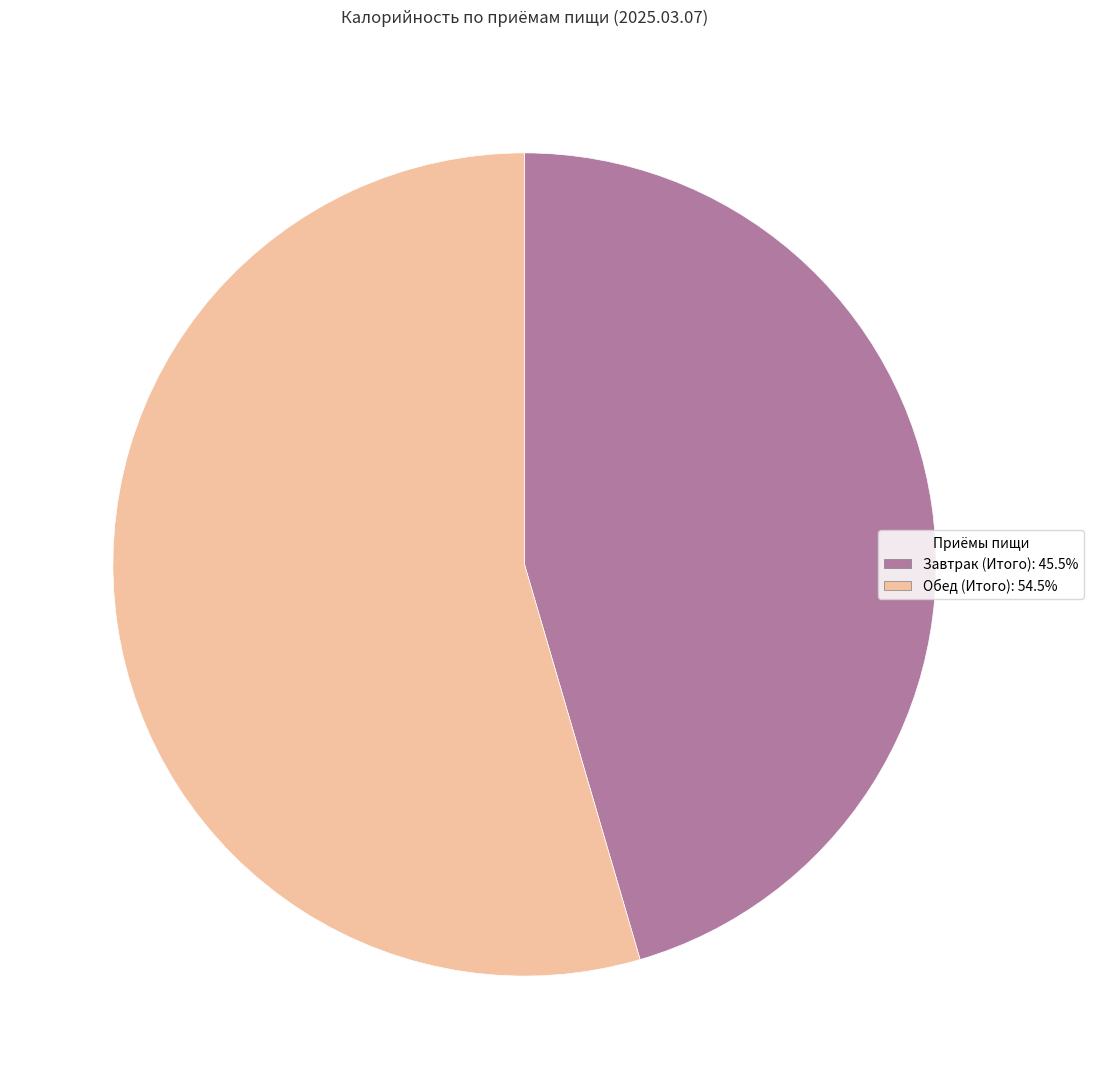

True or false: Обед (Итого) accounts for 55% of the total.

True